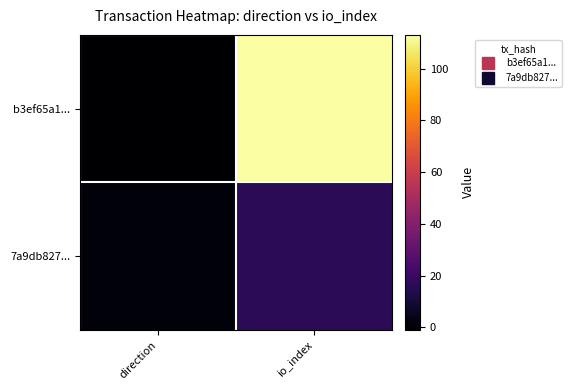

Rank the series by their maximum value, from lowest to highest.

7a9db827..., b3ef65a1...